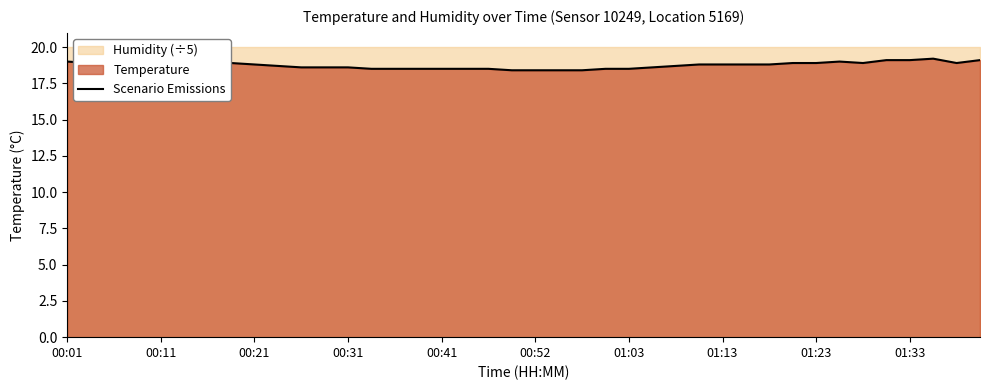

What is the maximum value for Scenario Emissions?

19.2